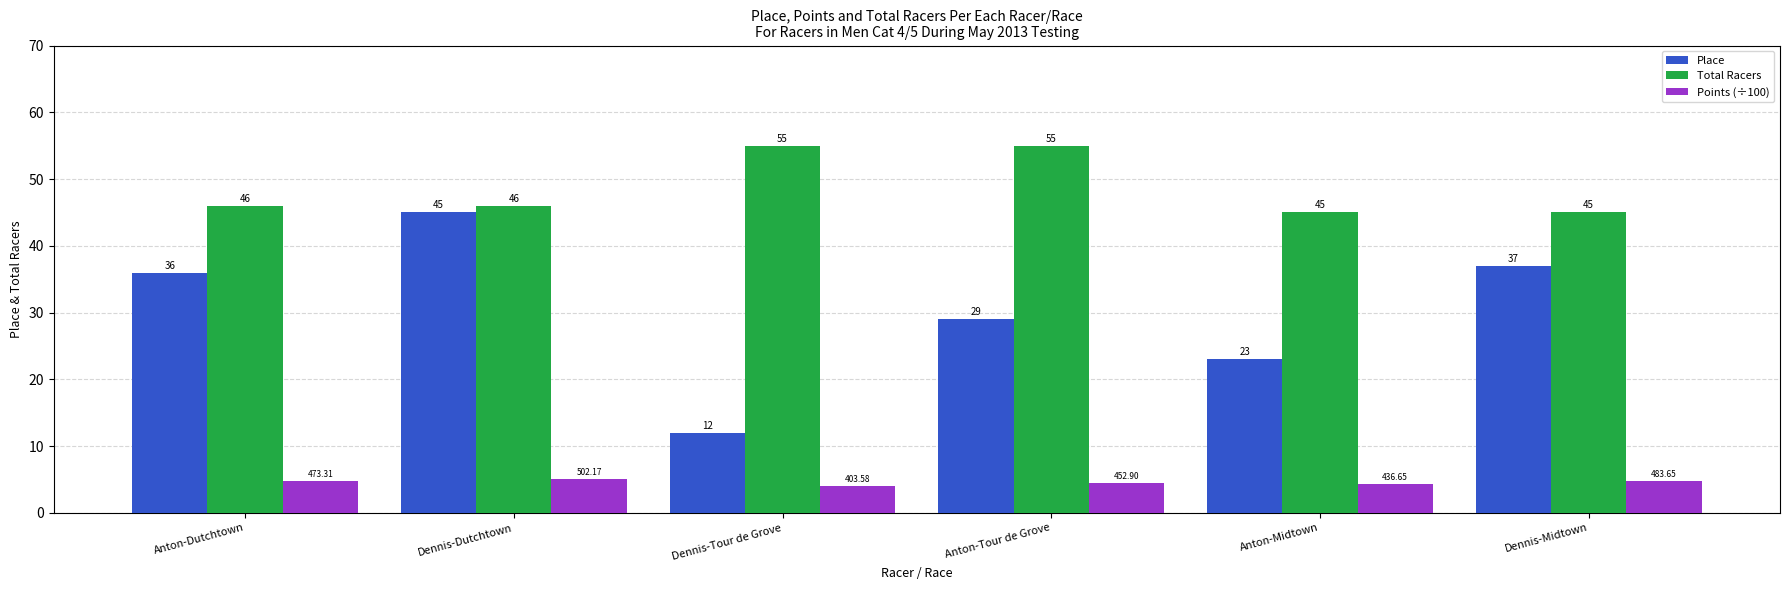

What are all the series names shown in the legend?

Place, Total Racers, Points (÷100)